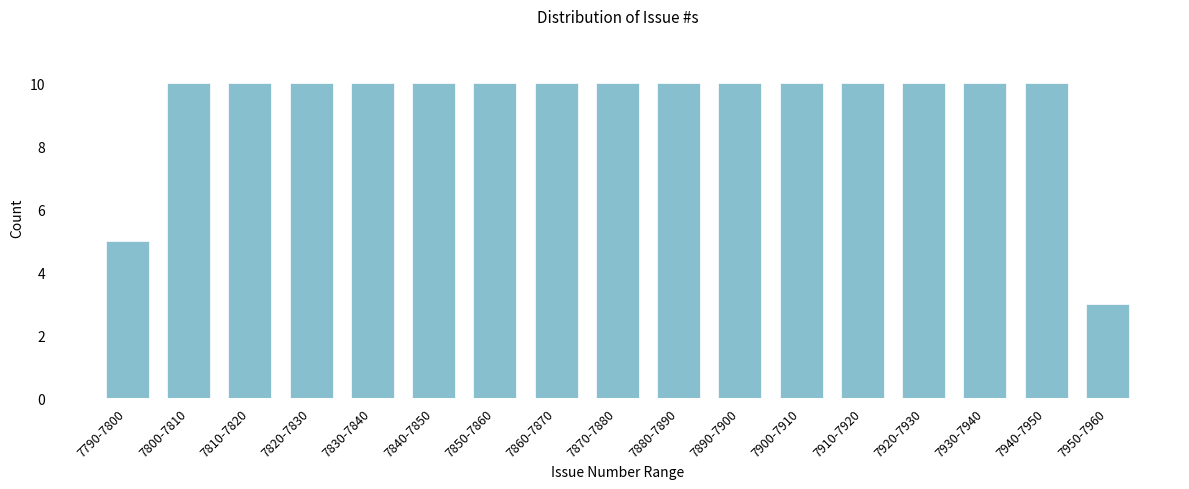

Reading left to right, list all the values displayed in this chart.

5	10	10	10	10	10	10	10	10	10	10	10	10	10	10	10	3